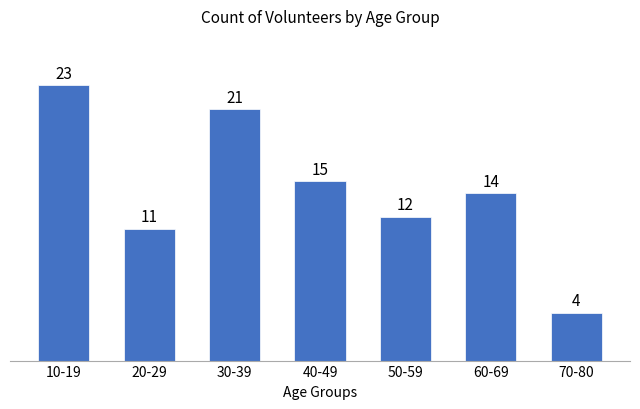

Reading left to right, transcribe all the data shown in this chart.

23	11	21	15	12	14	4